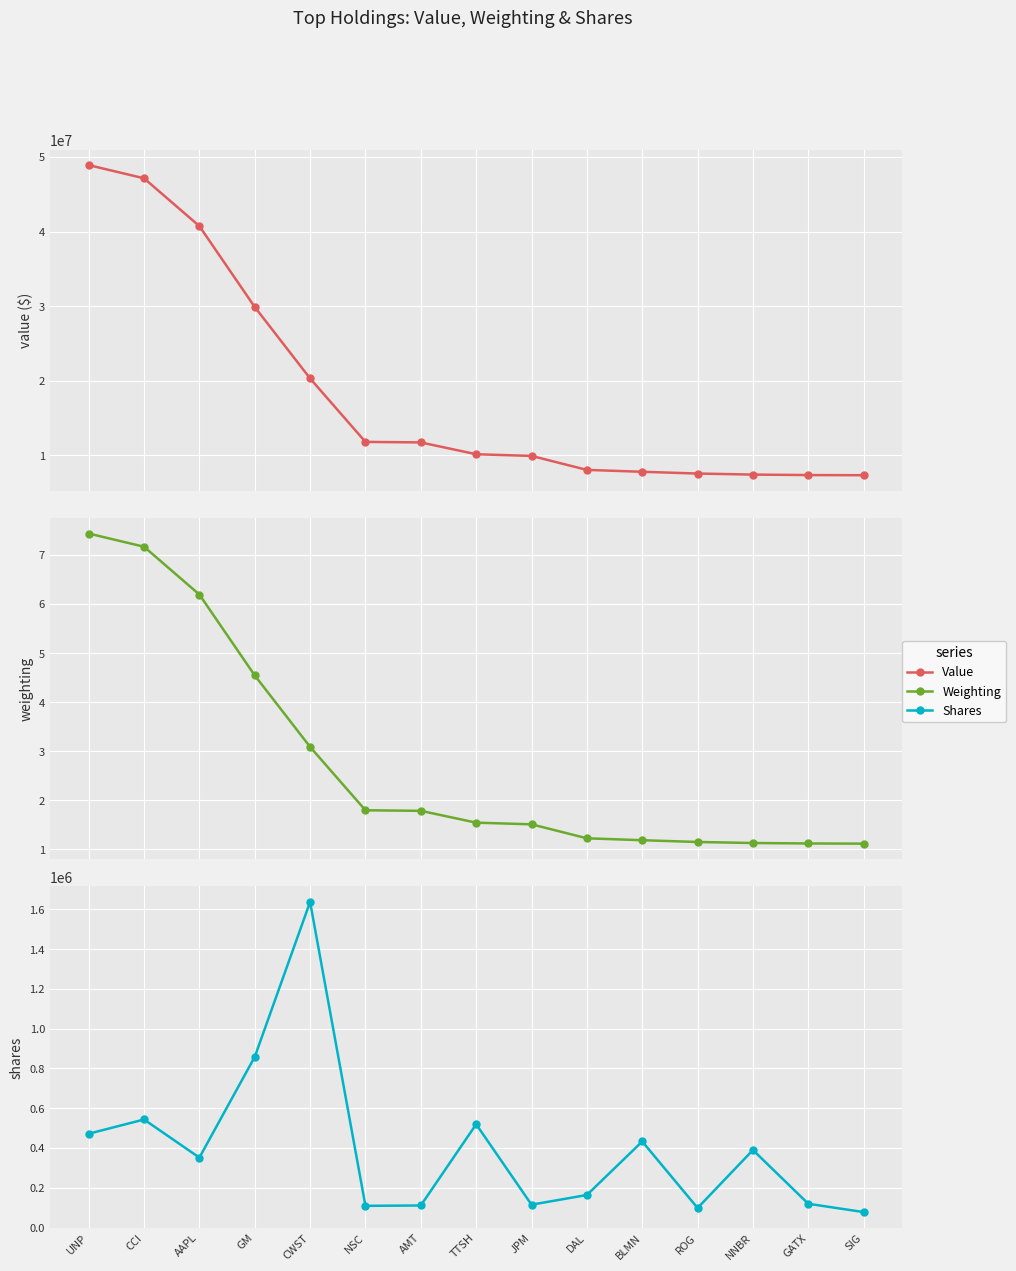

What is the maximum value shown in the chart?

48921000.0